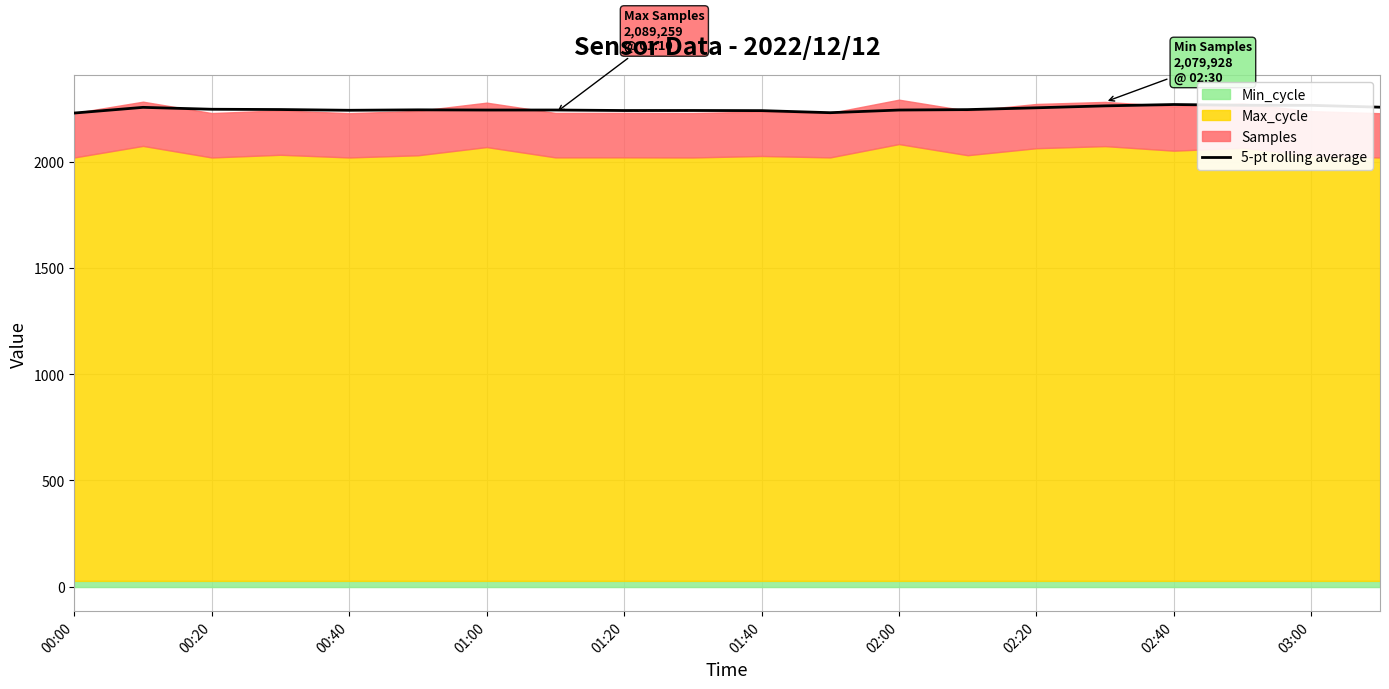

Is it true that 5-pt rolling average equals 4000.5 at 02:00?

False